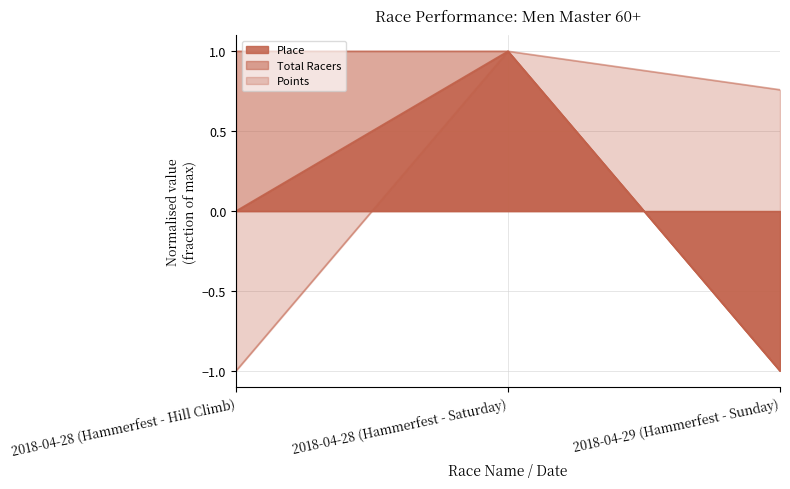

Which series has the largest total across all categories?

Total Racers